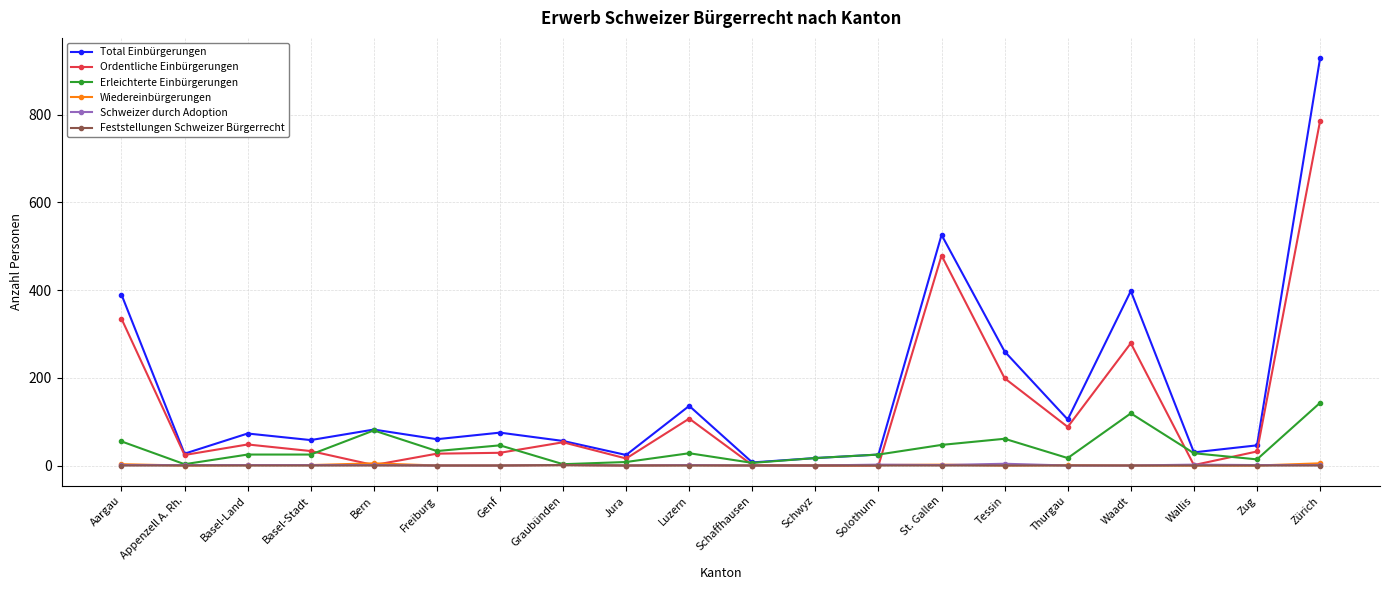

Which label corresponds to the largest value in the chart?

Zürich